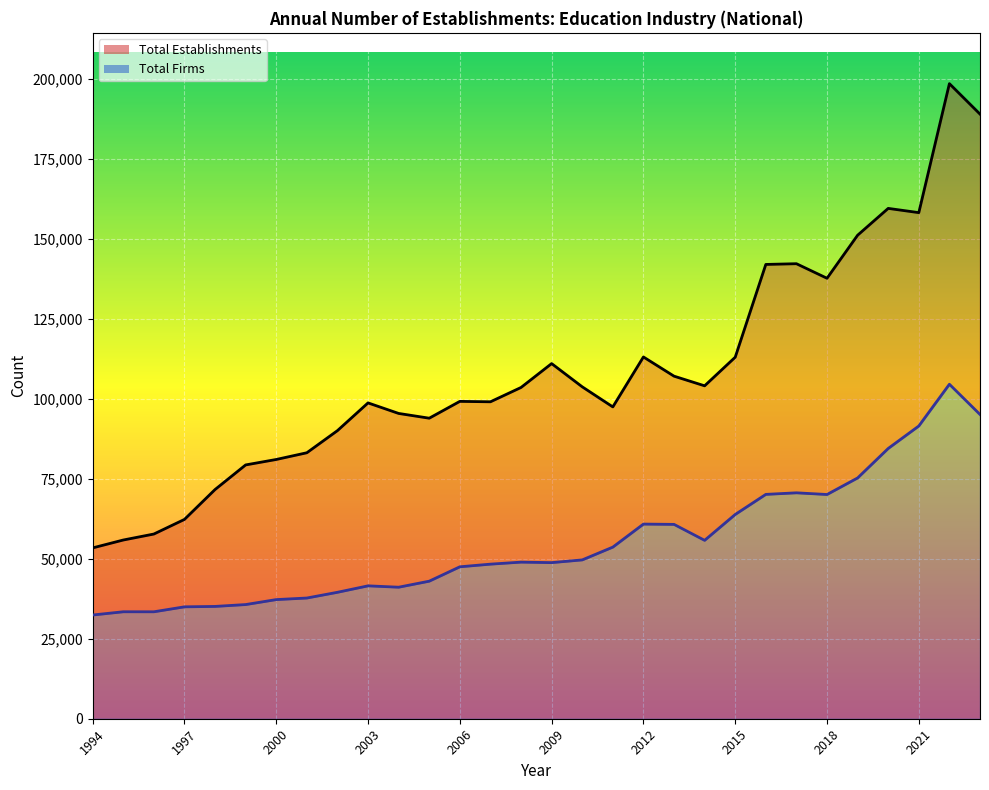

What is the value of the Total Establishments point at the 21st from the left?

104062